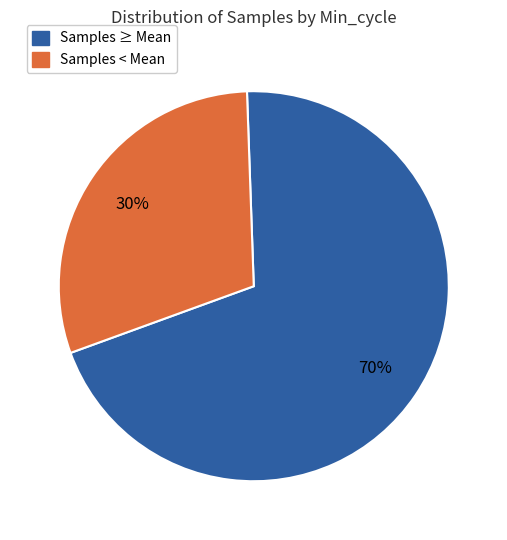

How many segments does this pie chart have?

2